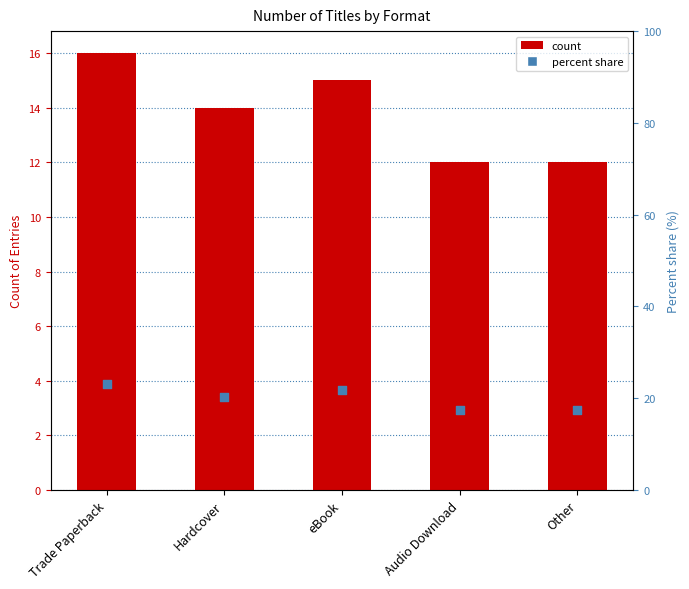

Which series contains the highest Y value?

Percent share